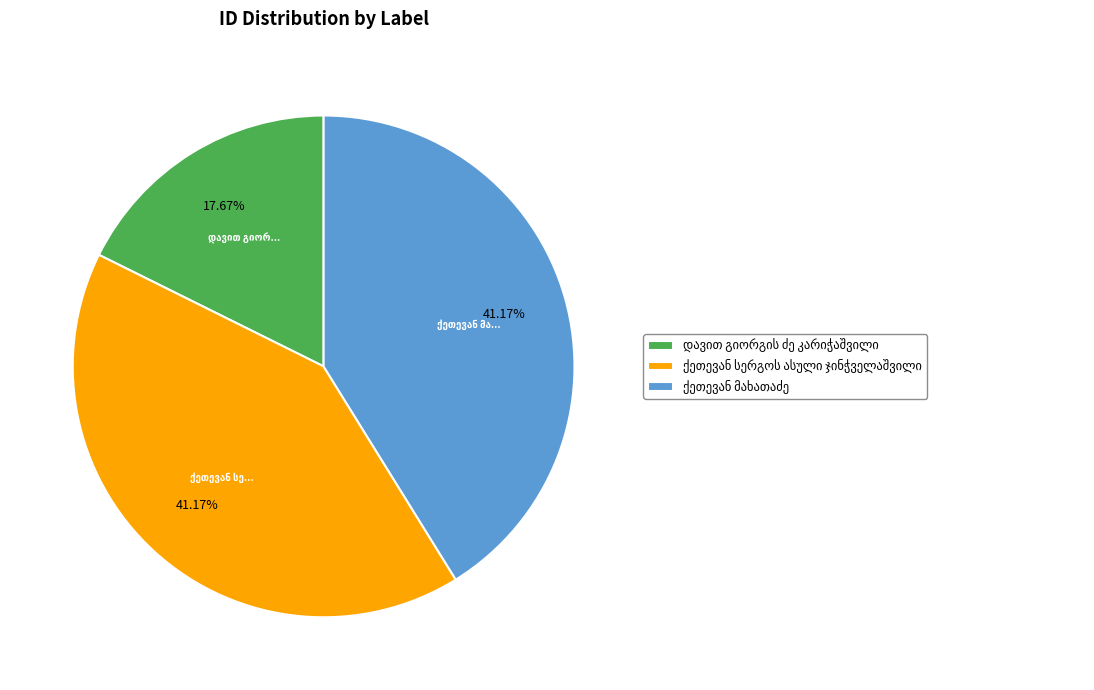

Is there a majority slice in this chart?

No